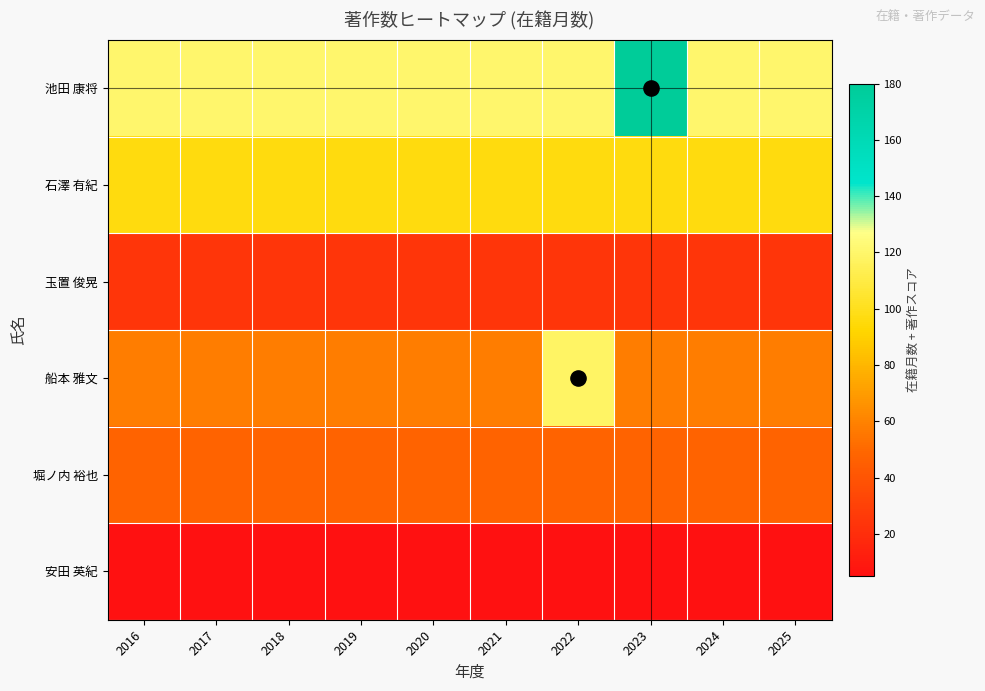

What is the sum of the 池田 康将 values at 2021 and 2018?

240